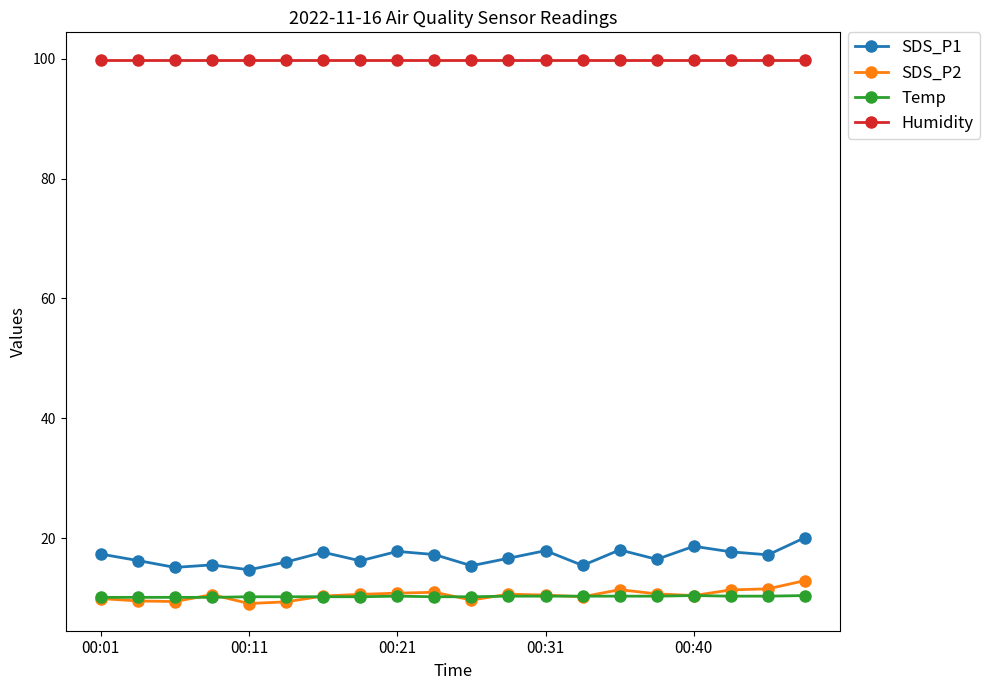

What is the highest value of the Humidity series?

99.9